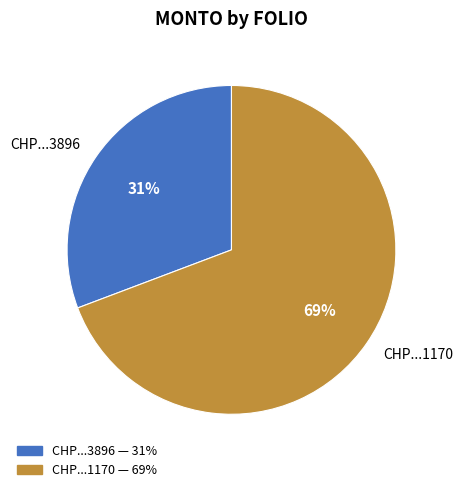

Is there a majority slice in this chart?

Yes